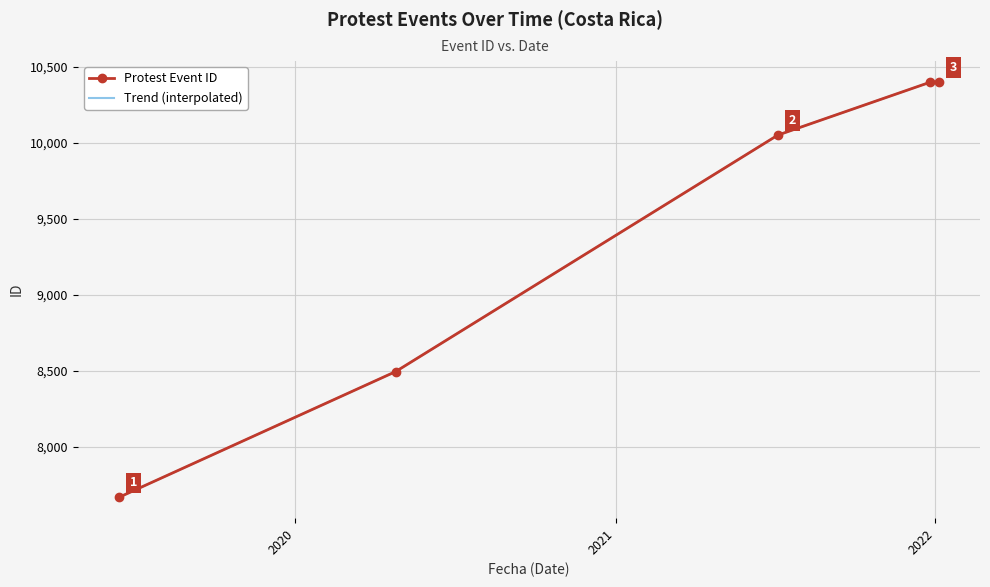

Which category has the highest value across all series?

2022-01-05